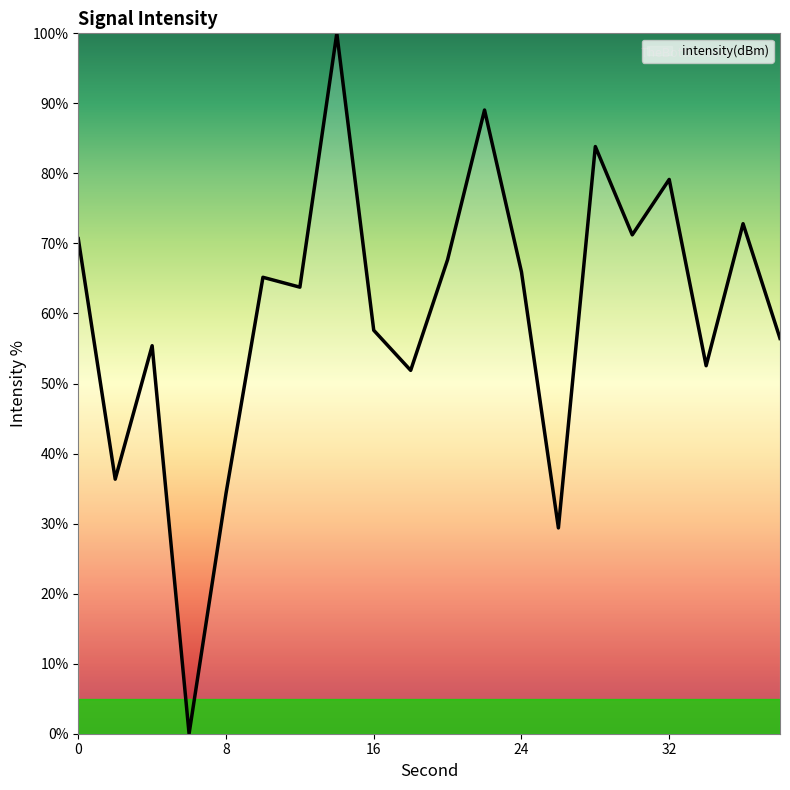

What is the maximum value shown in the chart?

100.0